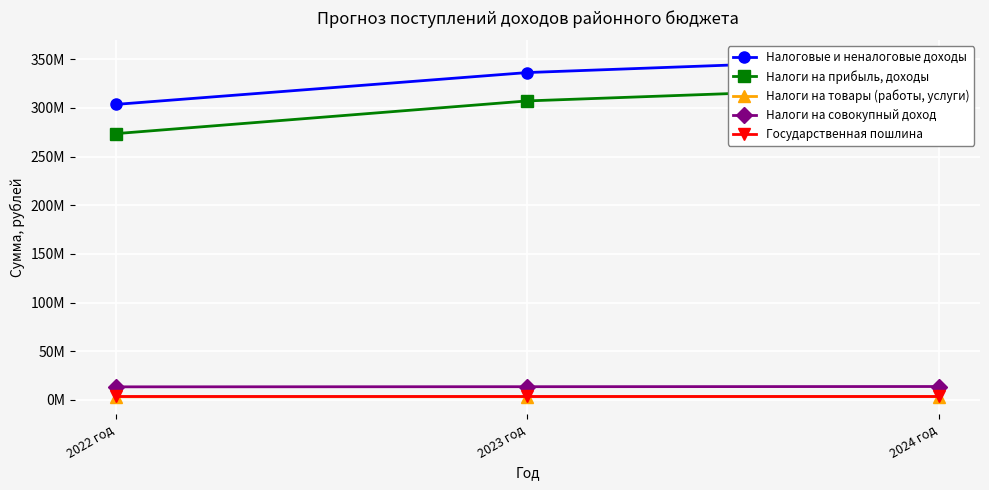

How many series are shown in this chart?

5